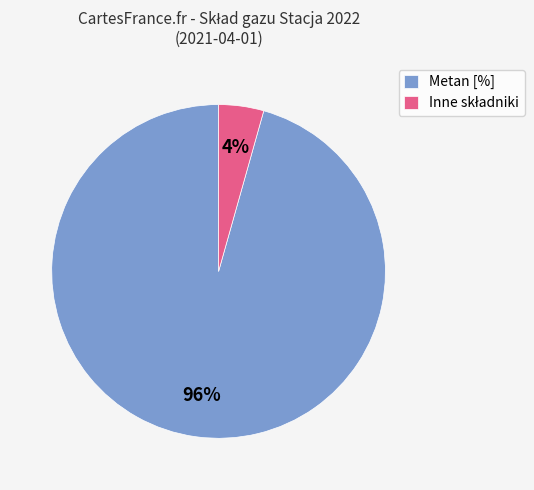

How many slices are in this pie chart?

2